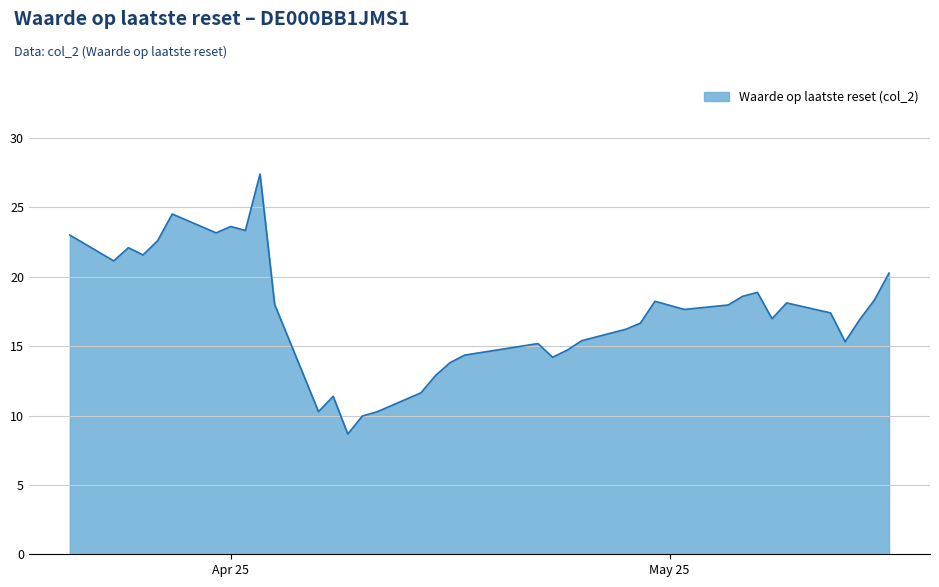

What is the difference between the maximum and minimum values?

18.7